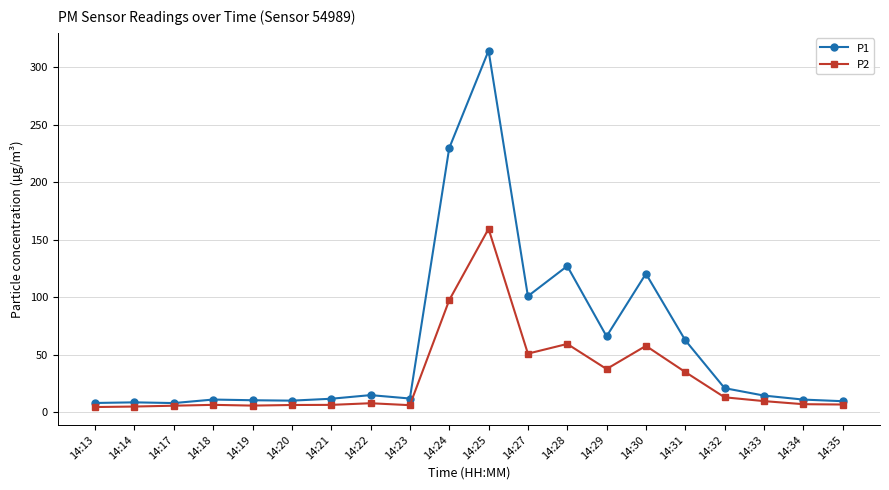

At which category is the sum across all series the highest?

14:25